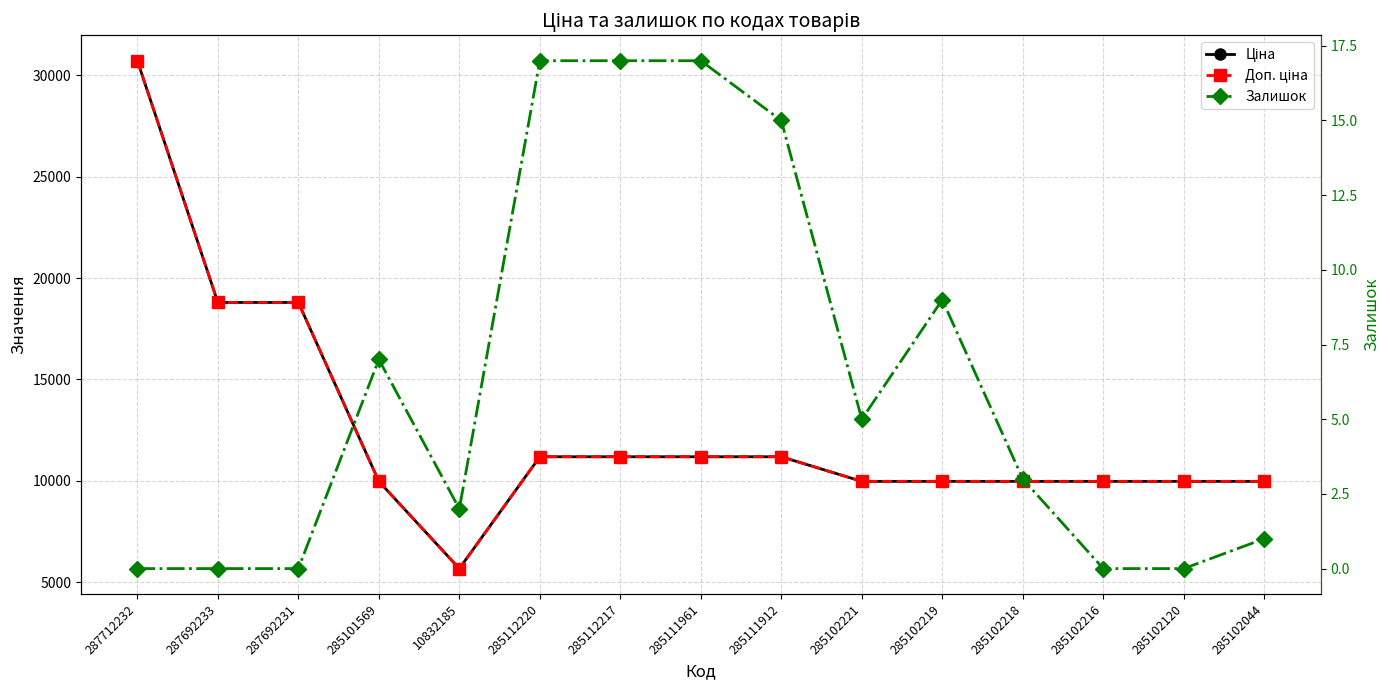

Reading left to right, list all the values displayed in this chart.

Ціна: 287712232=30717.1	287692233=18796.8	287692231=18796.8	285101569=9975.0	10832185=5673.8	285112220=11188.2	285112217=11188.2	285111961=11188.2	285111912=11188.2	285102221=9975.0	285102219=9975.0	285102218=9975.0	285102216=9975.0	285102120=9975.0	285102044=9975.0
Доп. ціна: 287712232=30717.1	287692233=18796.8	287692231=18796.8	285101569=9975.0	10832185=5673.8	285112220=11188.2	285112217=11188.2	285111961=11188.2	285111912=11188.2	285102221=9975.0	285102219=9975.0	285102218=9975.0	285102216=9975.0	285102120=9975.0	285102044=9975.0
Залишок: 287712232=0.0	287692233=0.0	287692231=0.0	285101569=7.0	10832185=2.0	285112220=17.0	285112217=17.0	285111961=17.0	285111912=15.0	285102221=5.0	285102219=9.0	285102218=3.0	285102216=0.0	285102120=0.0	285102044=1.0